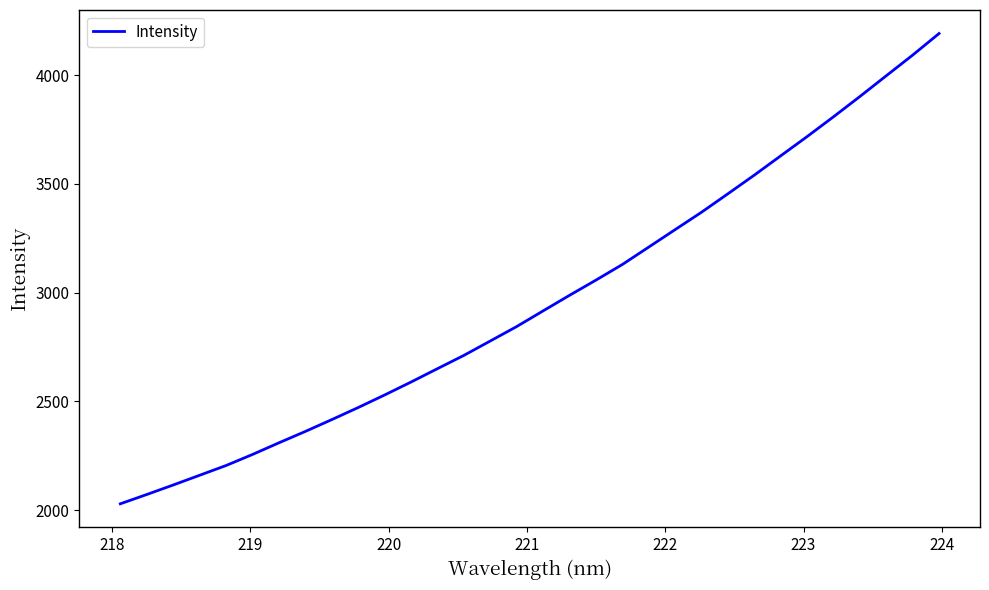

What is the minimum value shown in the chart?

2028.7